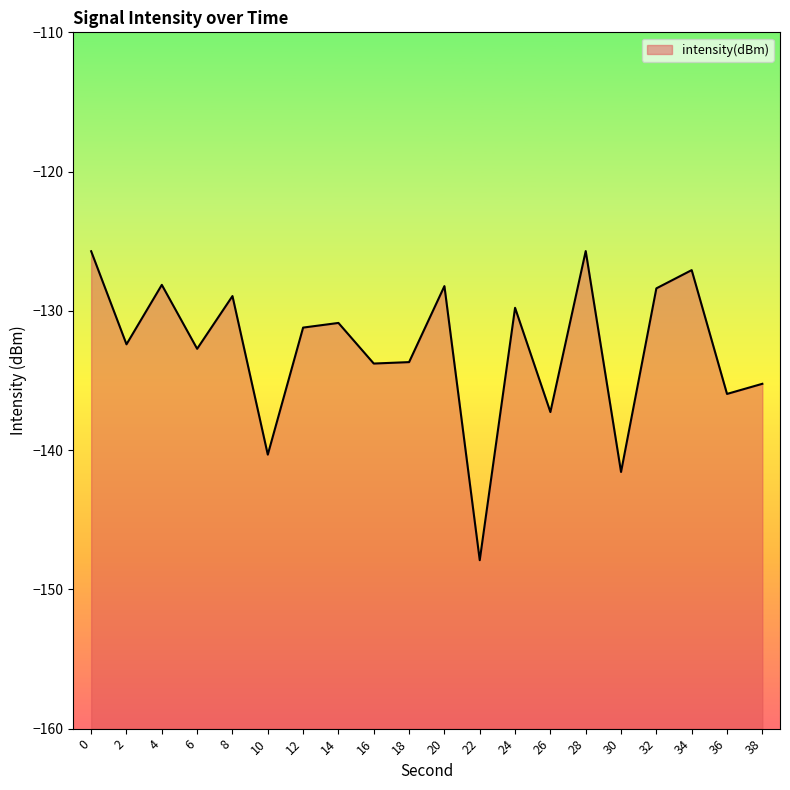

Does the chart display data point markers on the line(s)?

No